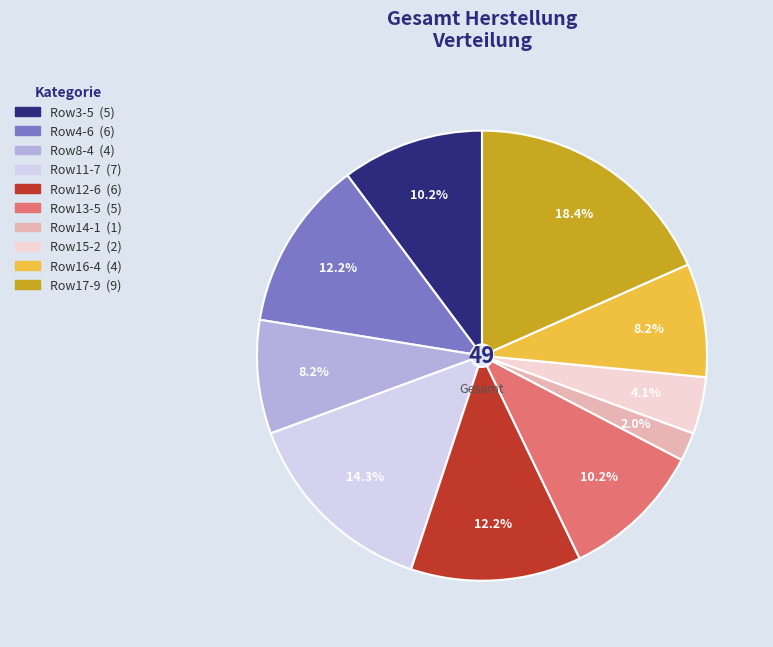

Does any single category account for the majority?

No